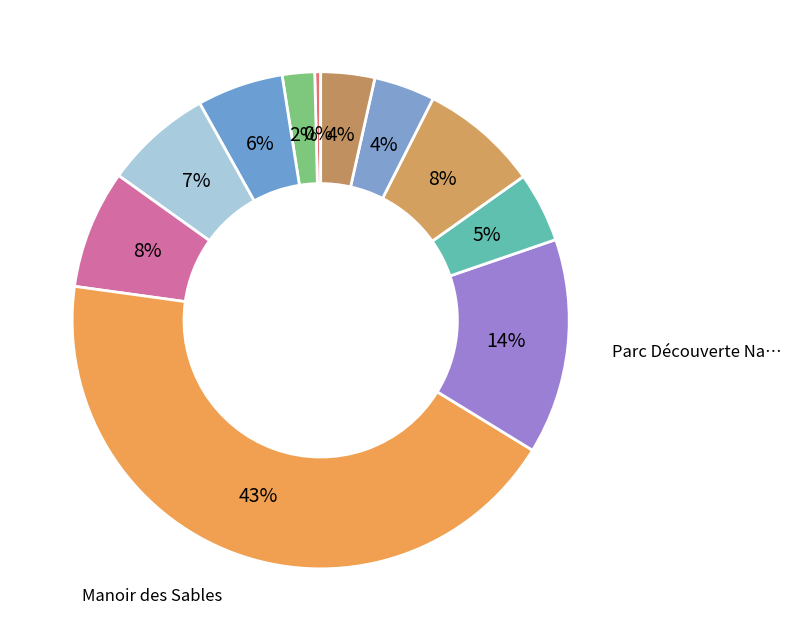

What is the smallest slice in the pie chart?

Provigo